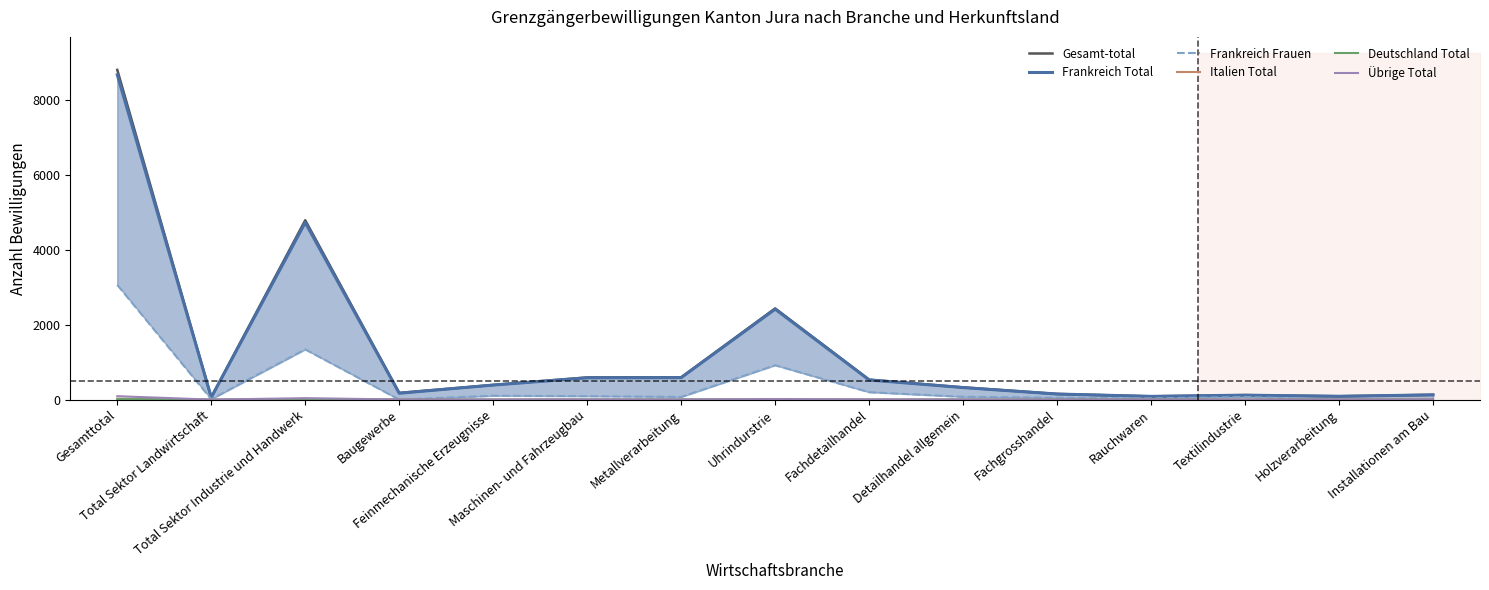

What is the sum of the Frankreich Frauen values at Gesamttotal and Detailhandel allgemein?

3138